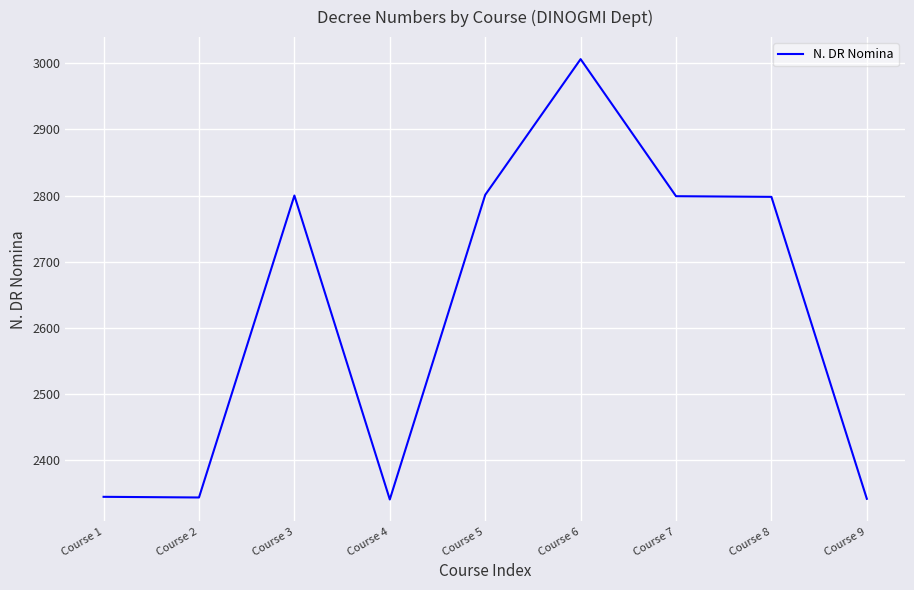

What is the sum of all values?

23576